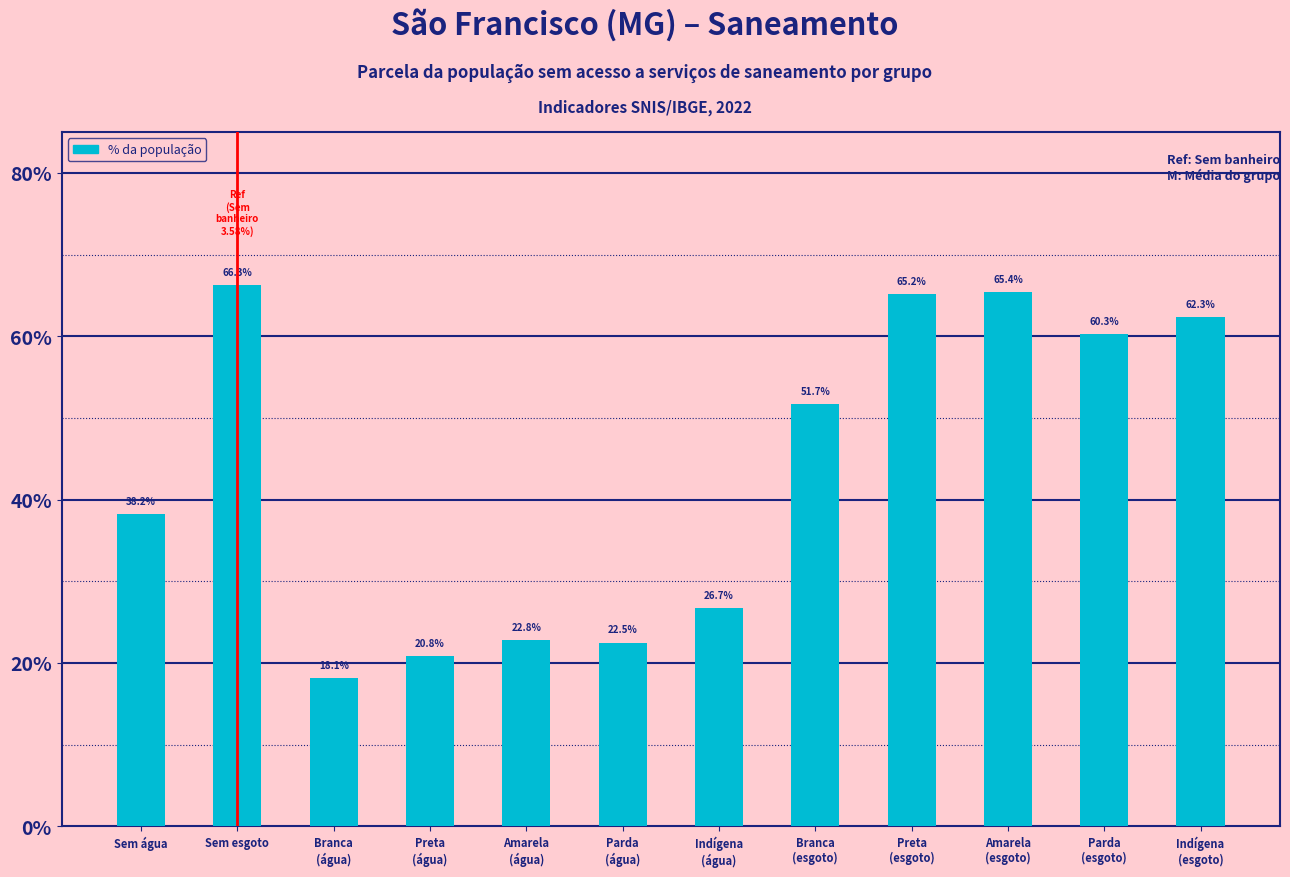

True or false: the data shows 0.7 at Sem esgoto.

True